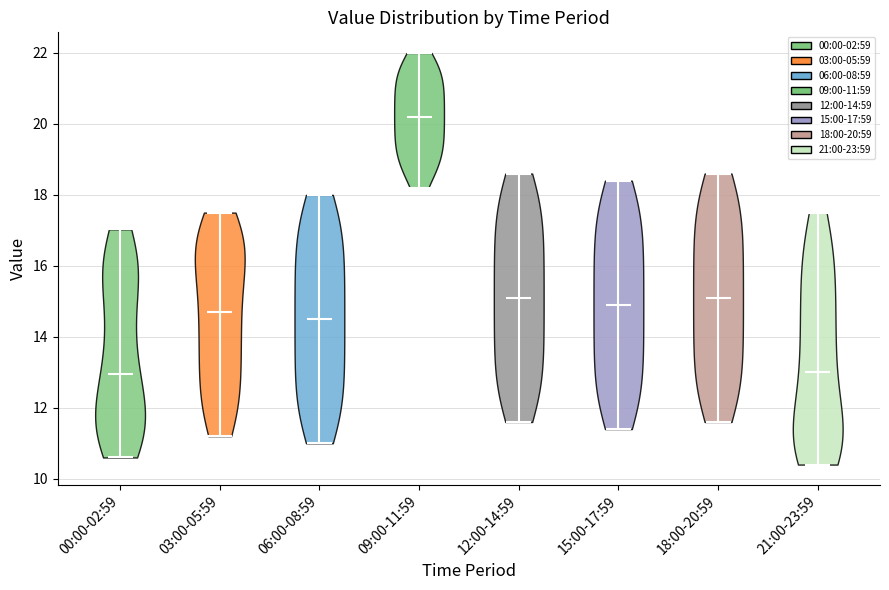

What is the lowest point the violin for 18:00-20:59 reaches on the y-axis? The values are not printed on the chart, so give them approximately, as read against the axis.

11.6